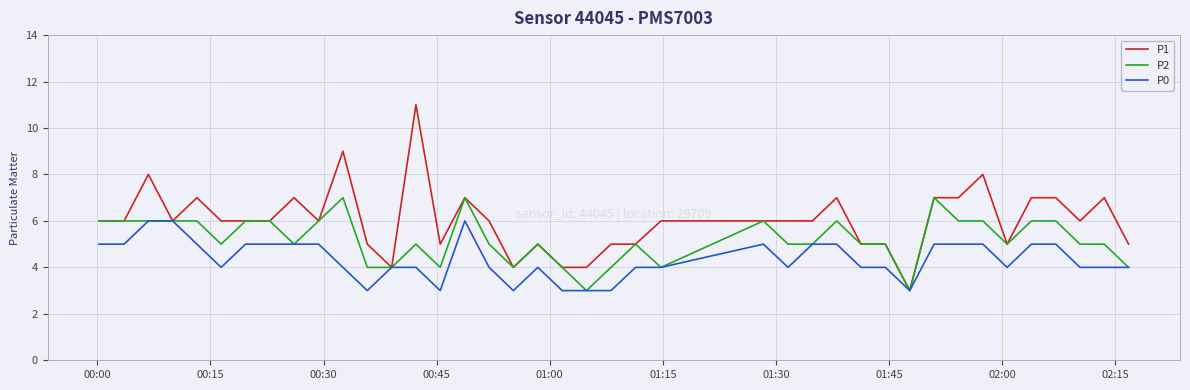

Which series has the largest total across all categories?

P1